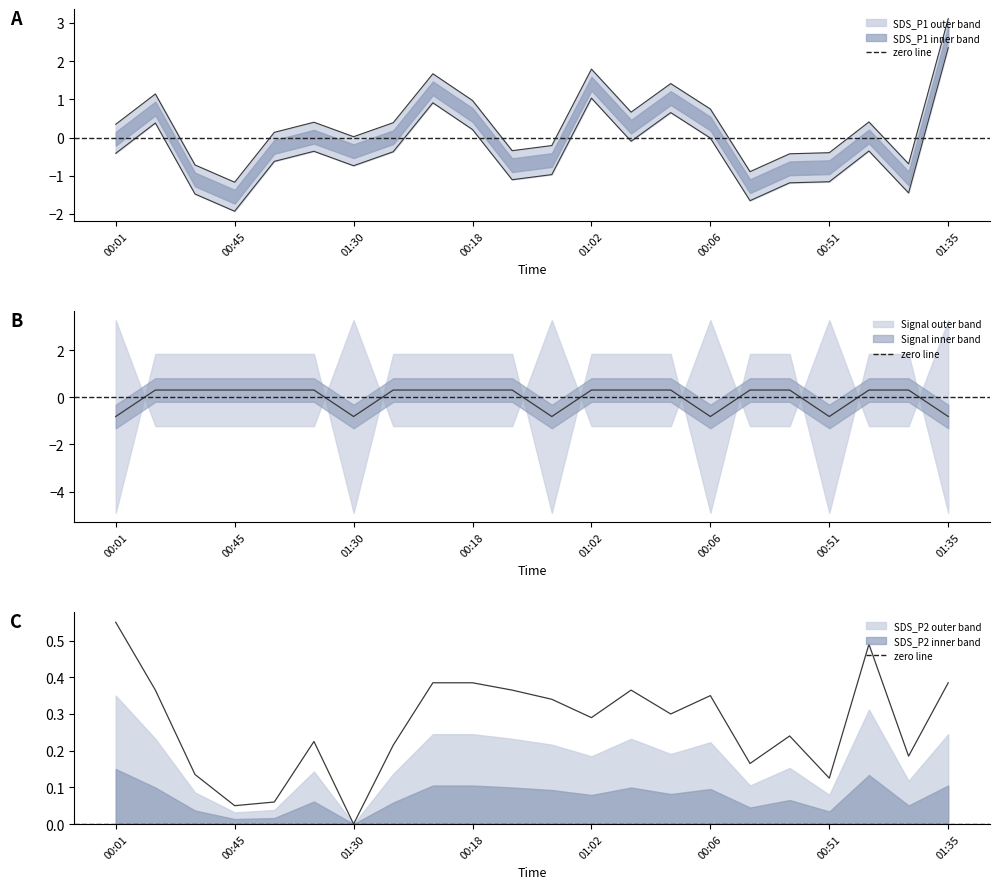

What value does the SDS_P1 series have at 00:36?

-0.4